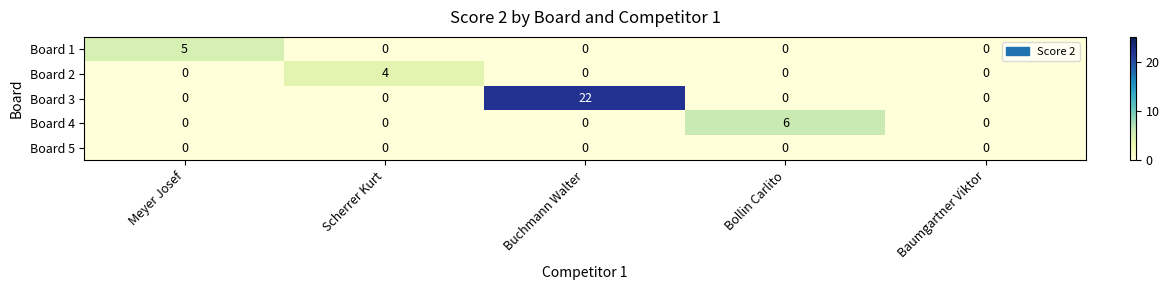

At which category does the chart reach its peak across all series?

Buchmann Walter